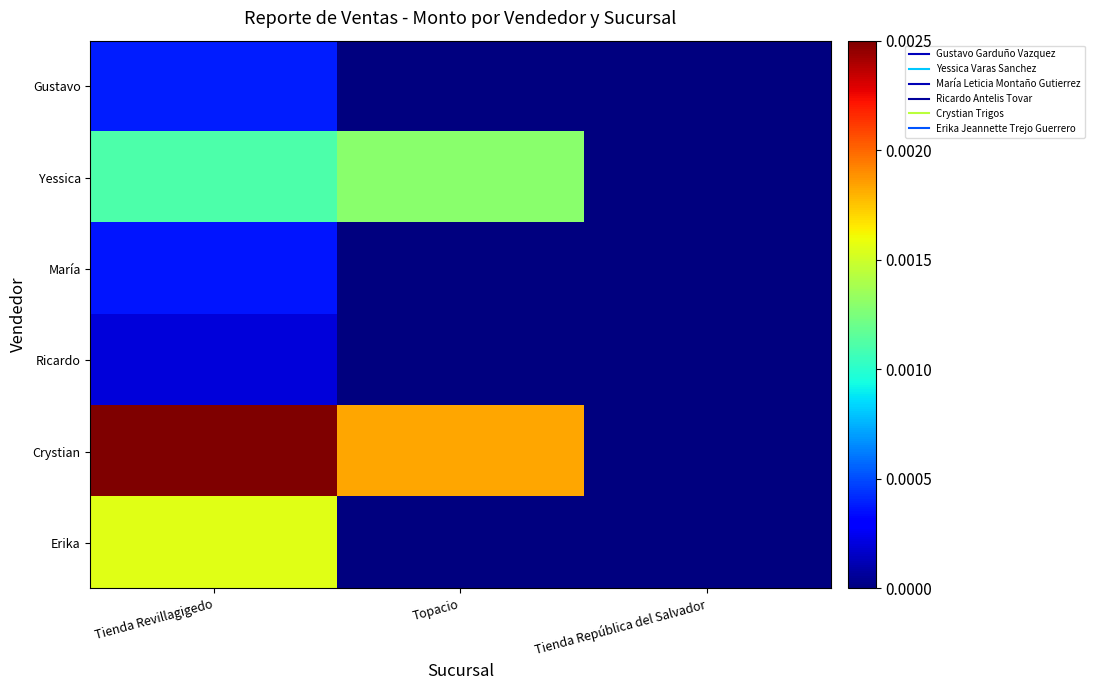

Which series has the widest spread of values?

Crystian